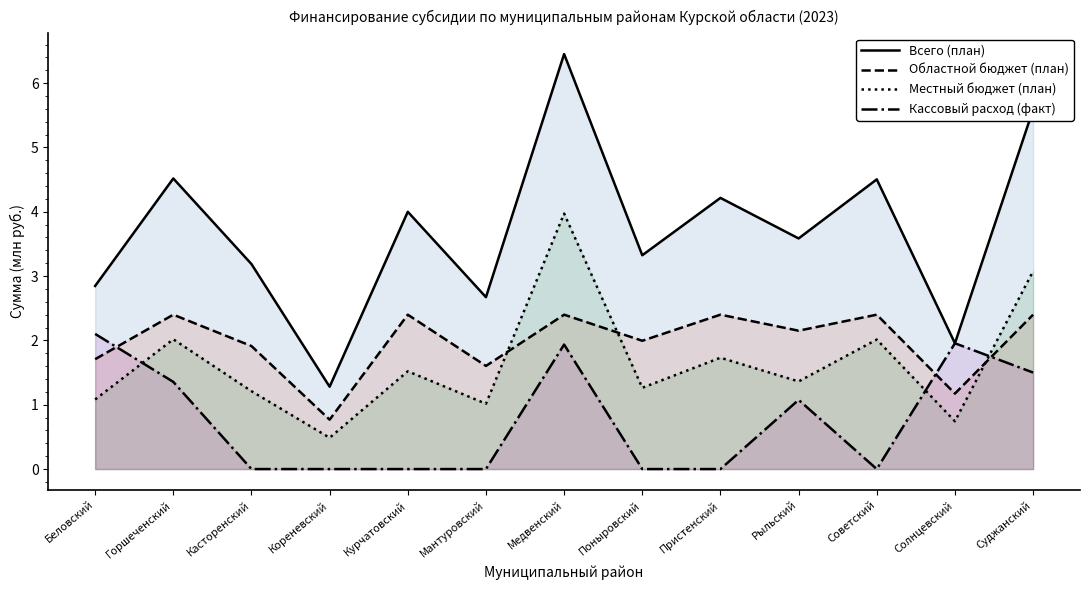

The Областной бюджет (план) series shows 2.2 at Рыльский. True or false?

True